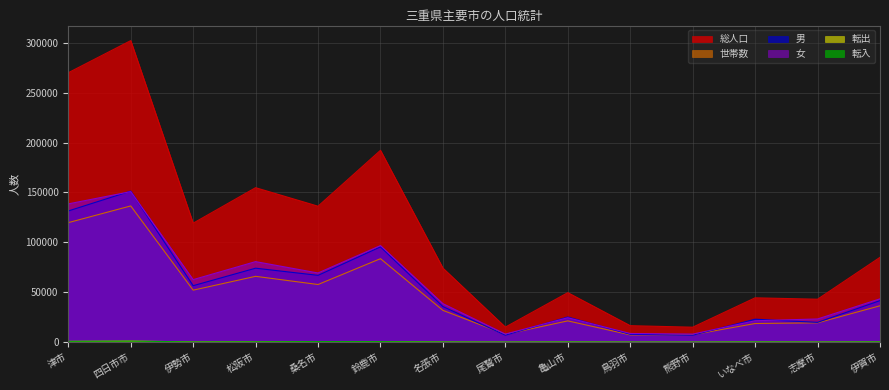

Where is the first local minimum for 女?

伊勢市